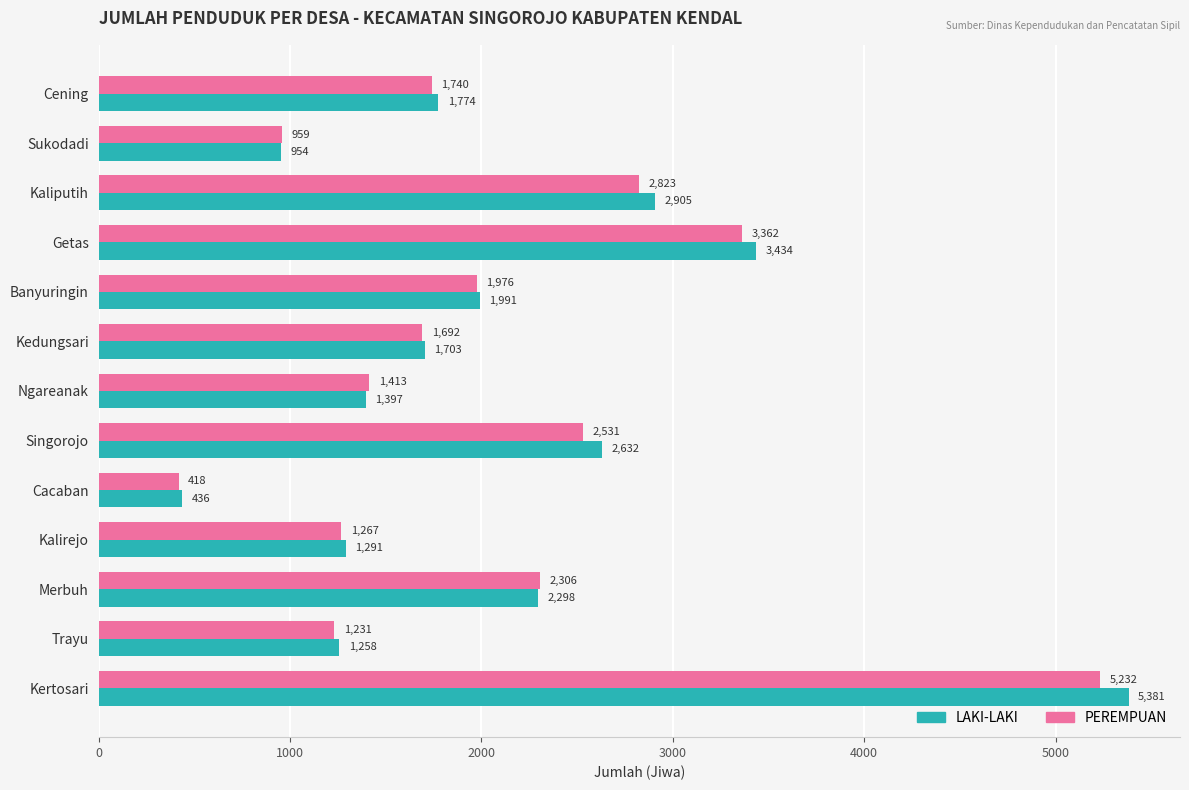

Which series changed the most between Kaliputih and Singorojo?

PEREMPUAN